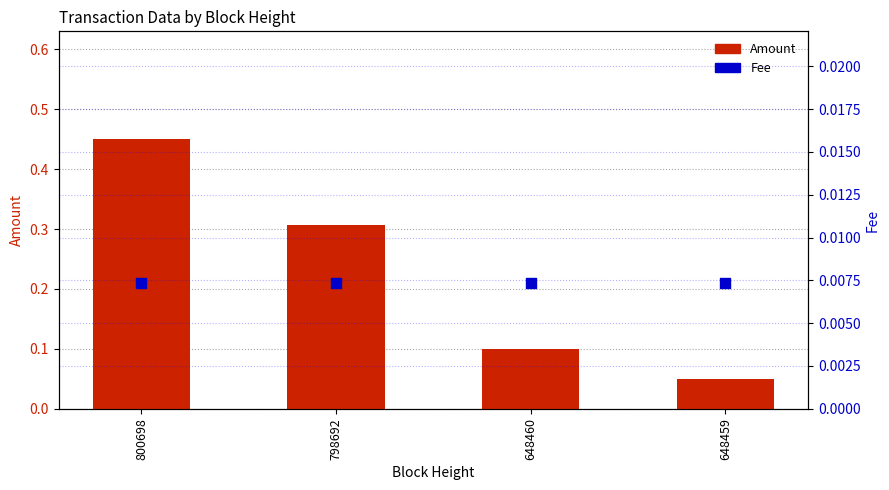

Is the value of Fee at 800698 greater than the value of Amount at 648459?

No